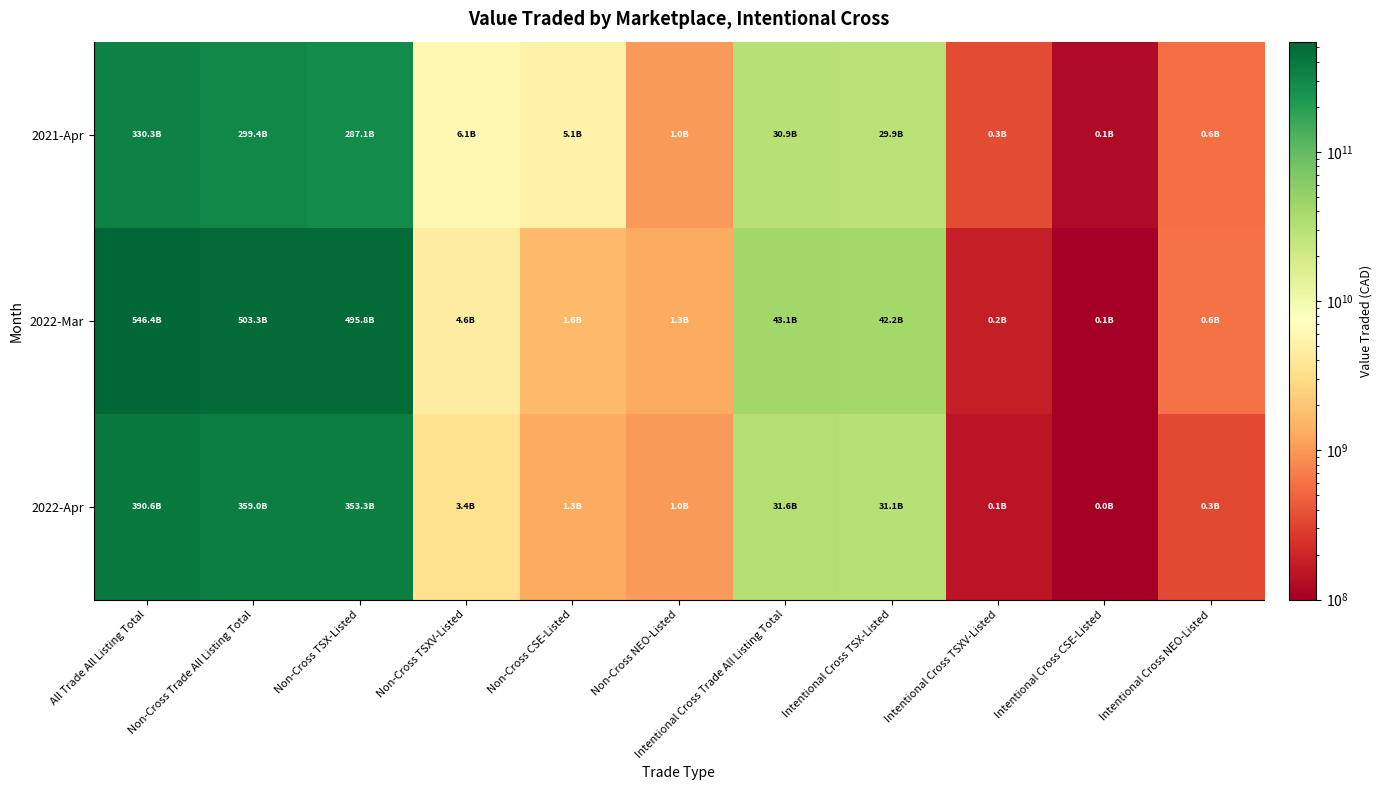

At which category is the sum across all series the highest?

All Trade All Listing Total